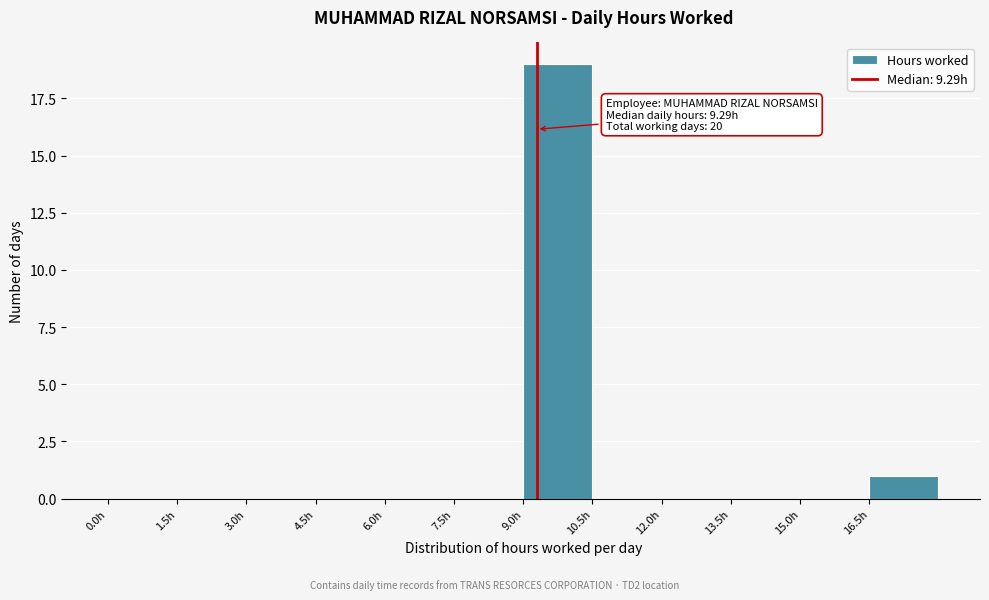

Over which range of the x-axis is the bar tallest?

9.0 to 10.5